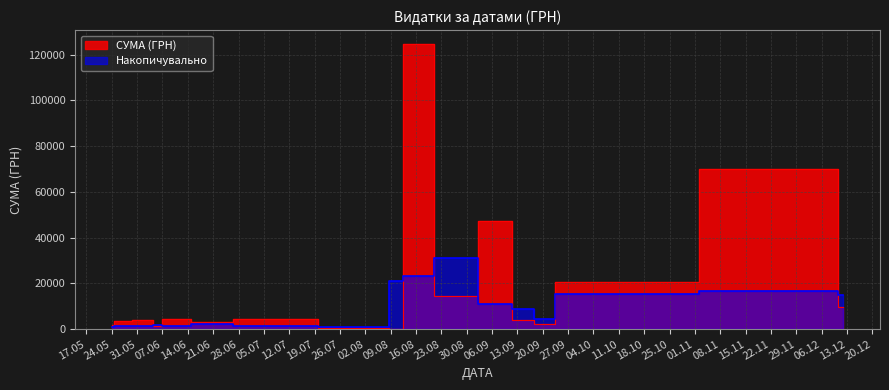

Reading left to right, what are all the values shown in this chart?

0=1968.0	1=7790.0	2=4328.0	3=2460.0	4=63015.0	5=12093.6	6=8654.2	7=2292.0	8=126.5	9=126.5	10=1663.5	11=126.5	12=126.5	13=1663.5	14=47353.2	15=2992.5	16=3773.0	17=552.7	18=2992.5	19=3773.0	20=552.7	21=28377.0	22=33890.0	23=28377.0	24=33890.0	25=135.0	26=304.5	27=2516.0	28=65.0	29=1598.0	30=348.0	31=680.0	32=2016.0	33=504.0	34=4552.0	35=852.0	36=486.0	37=3836.0	38=3336.3	39=1680.8